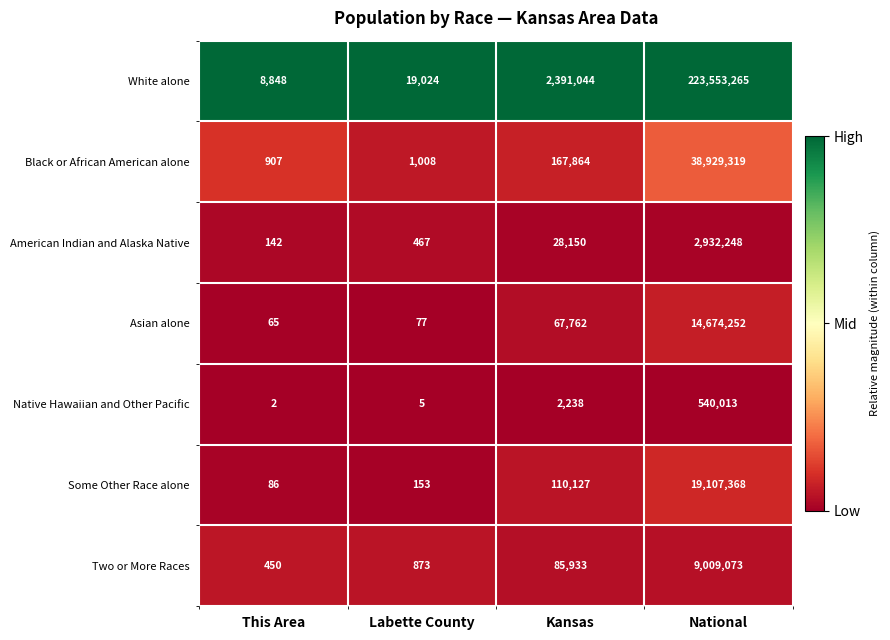

Which series changed the most between This Area and Kansas?

White alone